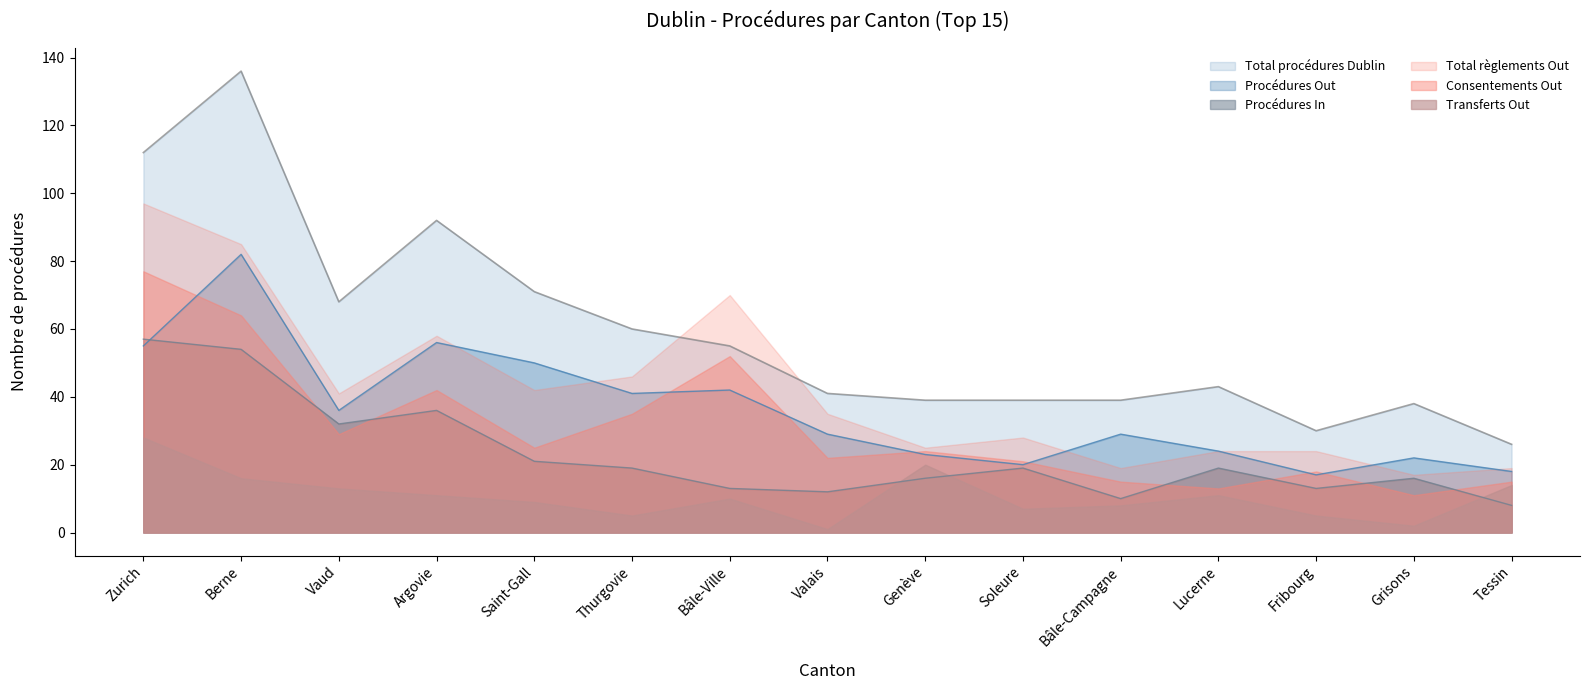

At which category does Procédures Out reach its first local valley?

Vaud